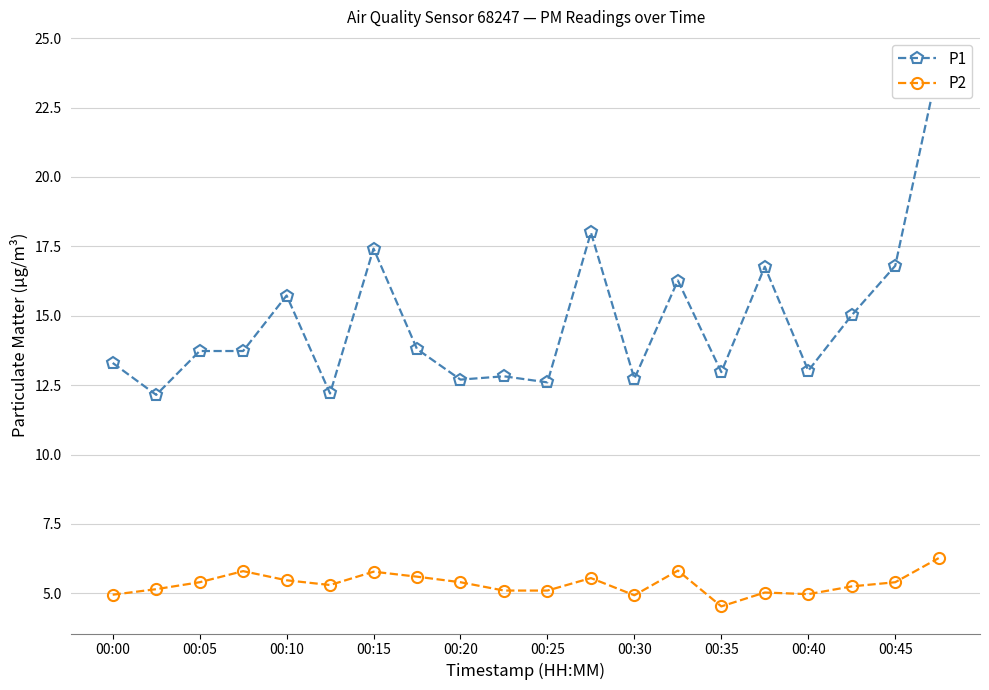

How many interior local valleys does the P2 series have?

4